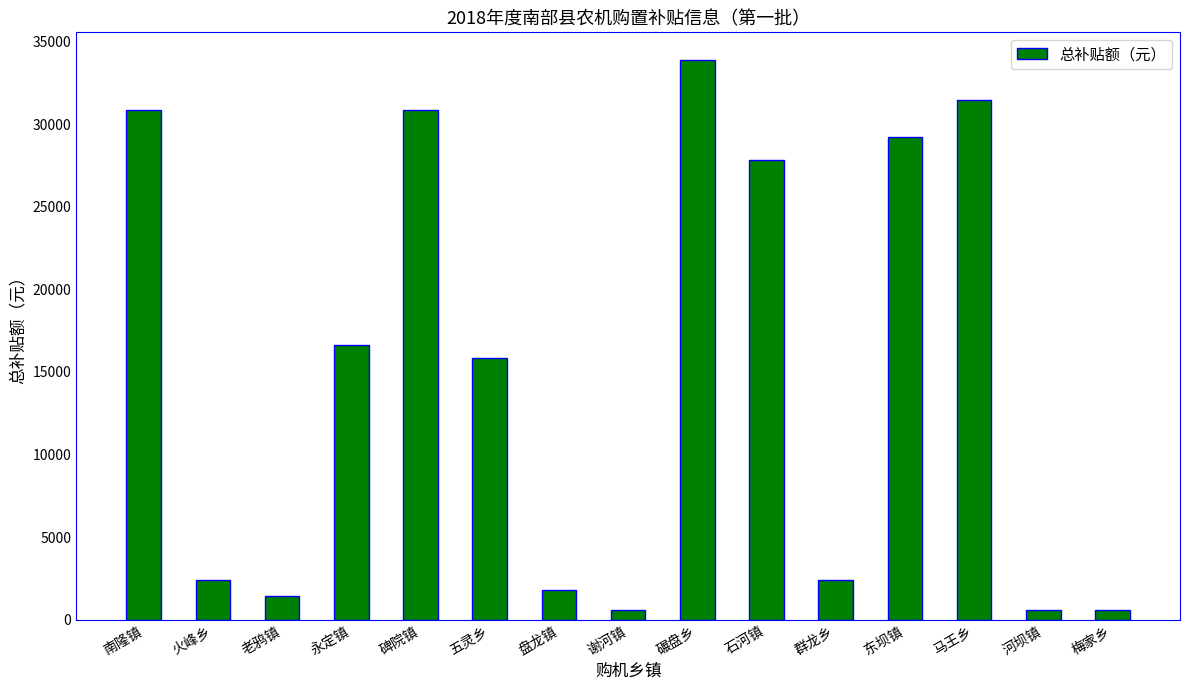

Reading right to left, list all the values displayed in this chart.

600	600	31460	29200	2400	27810	33860	600	1800	15830	30860	16600	1460	2400	30860